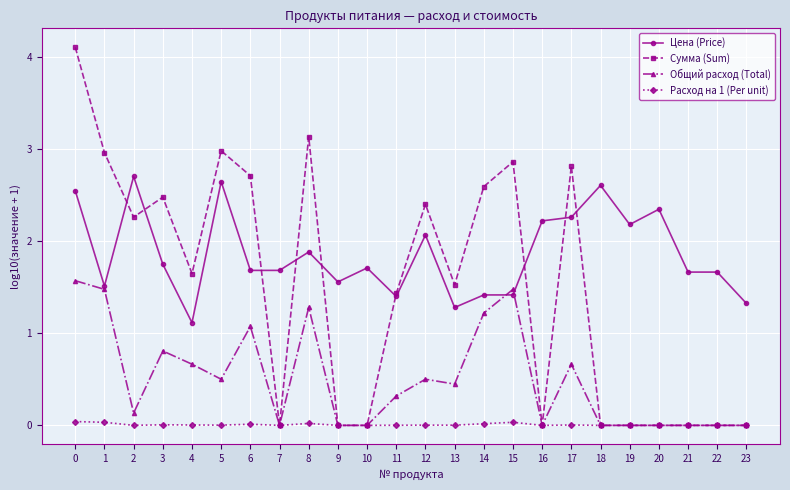

True or false: Сумма (Sum) has a value of 0.0 at 18.

True